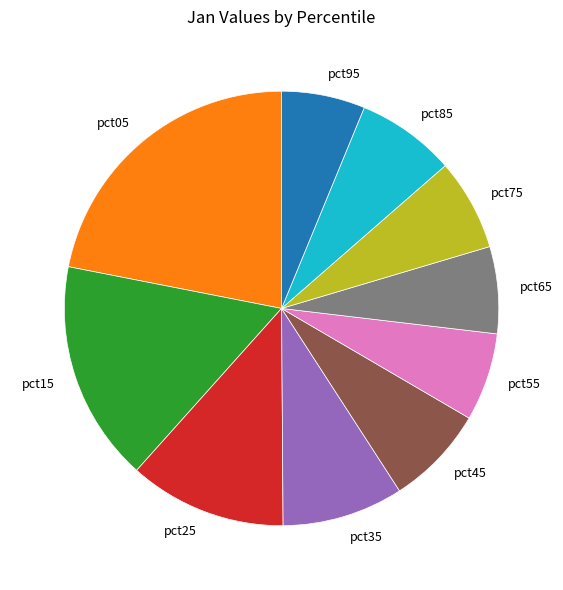

Do pct35 and pct45 together represent more than half of the pie?

No